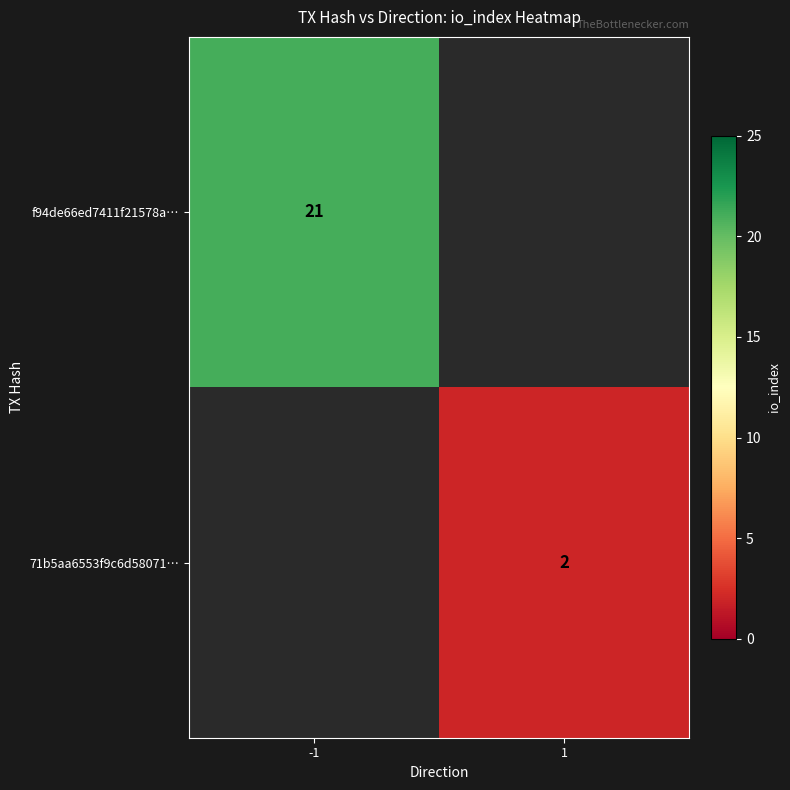

Is the value of 71b5aa6553f9c6d58071… at 1 greater than the value of f94de66ed7411f21578a… at -1?

No